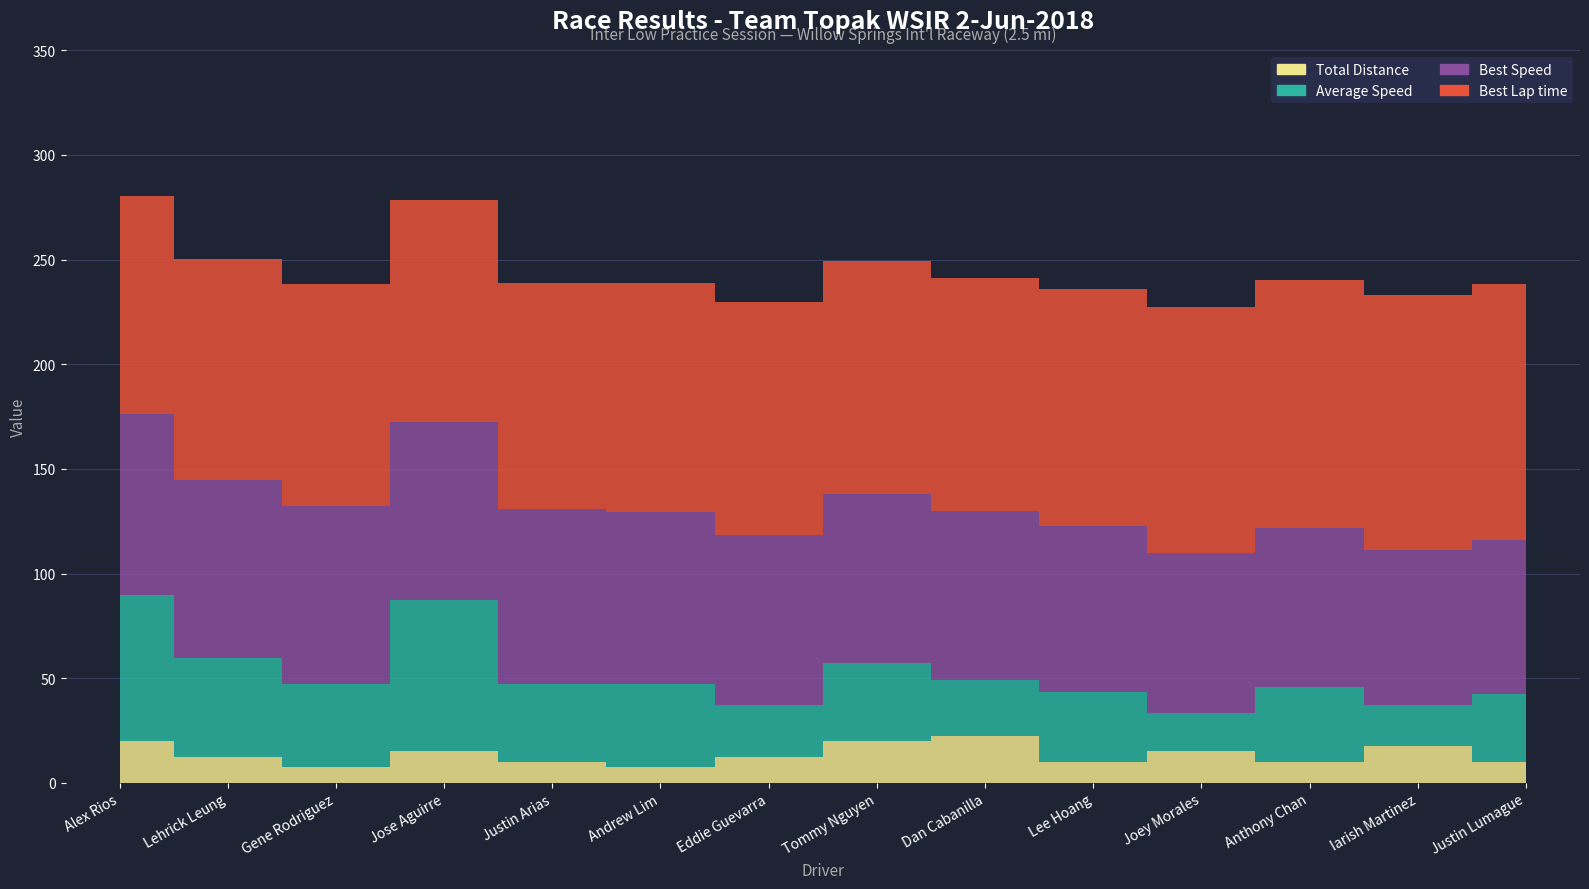

At which label does Total Distance reach its peak?

Dan Cabanilla